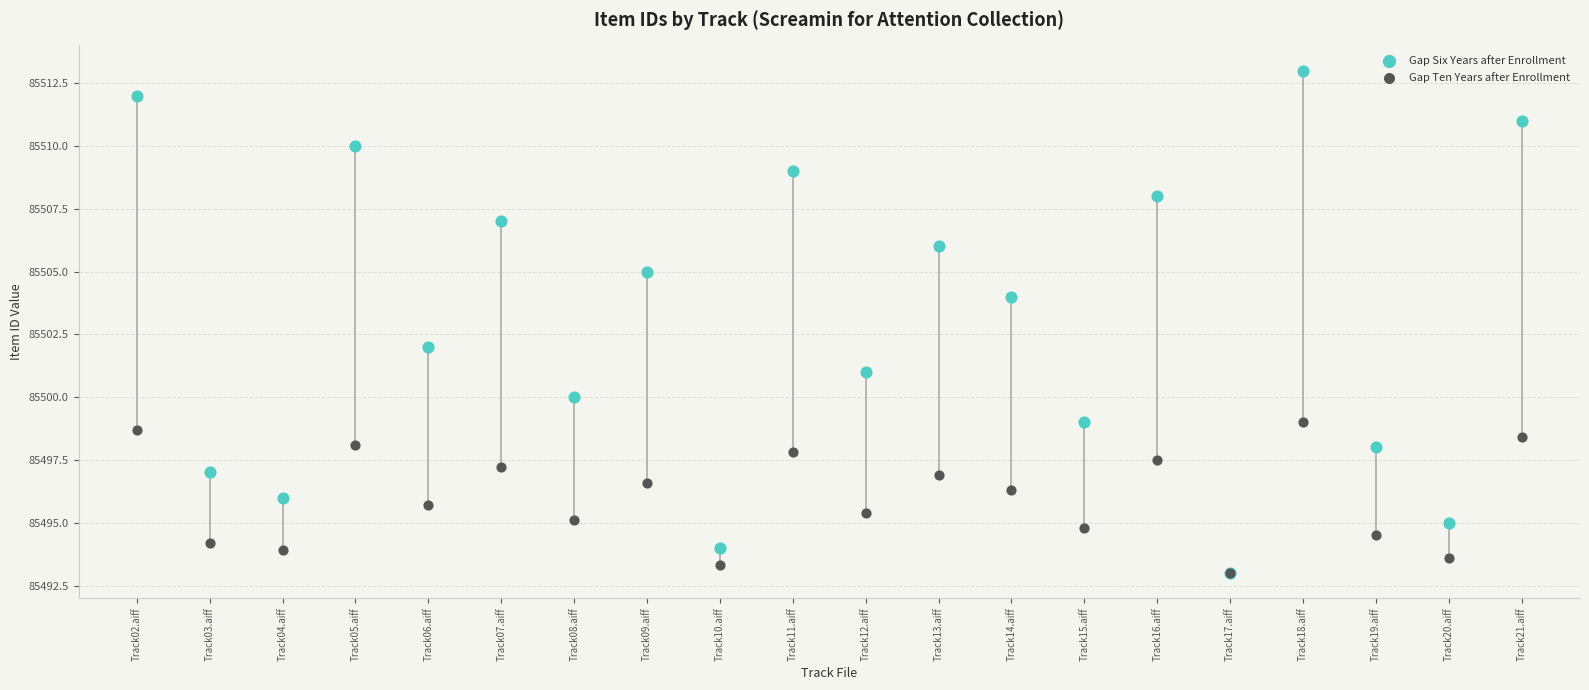

What are all the series names shown in the legend?

Gap Six Years after Enrollment, Gap Ten Years after Enrollment